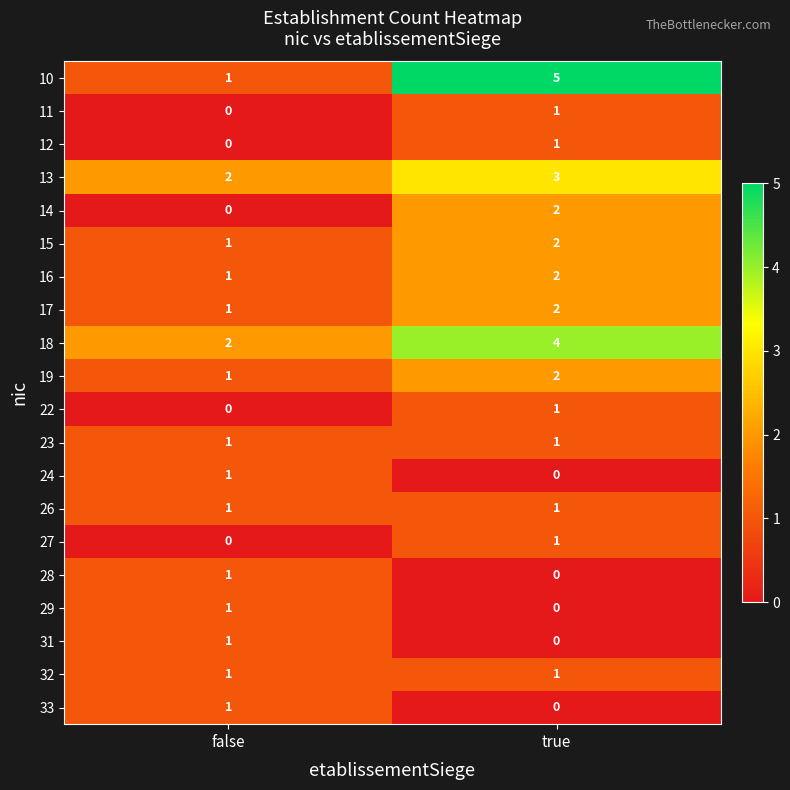

How many data points does each series have?

2